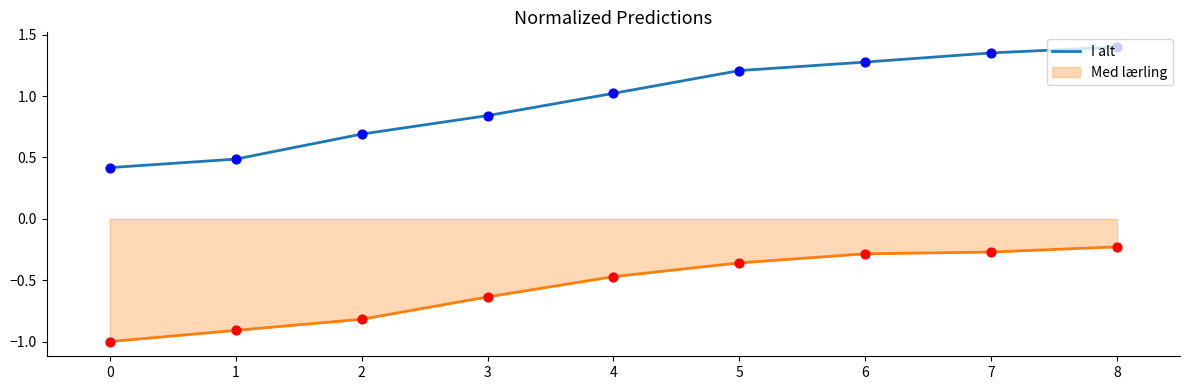

Between 0 and 2, which series saw the biggest shift?

I alt